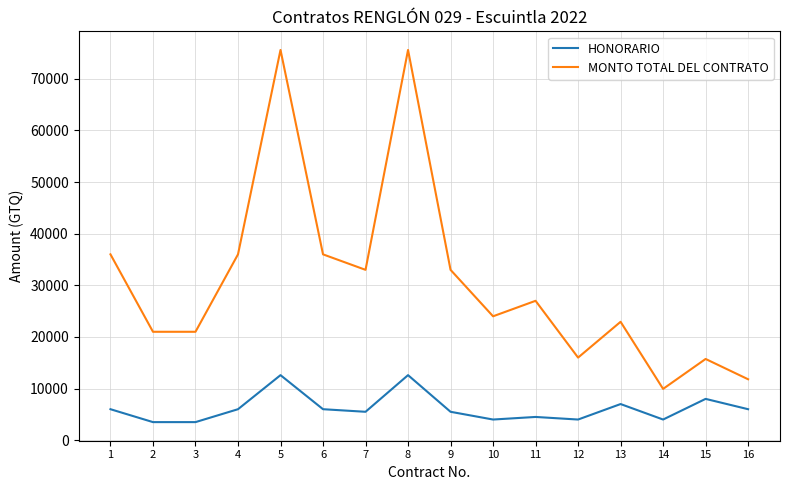

What is the highest value of the MONTO TOTAL DEL CONTRATO series?

75600.0